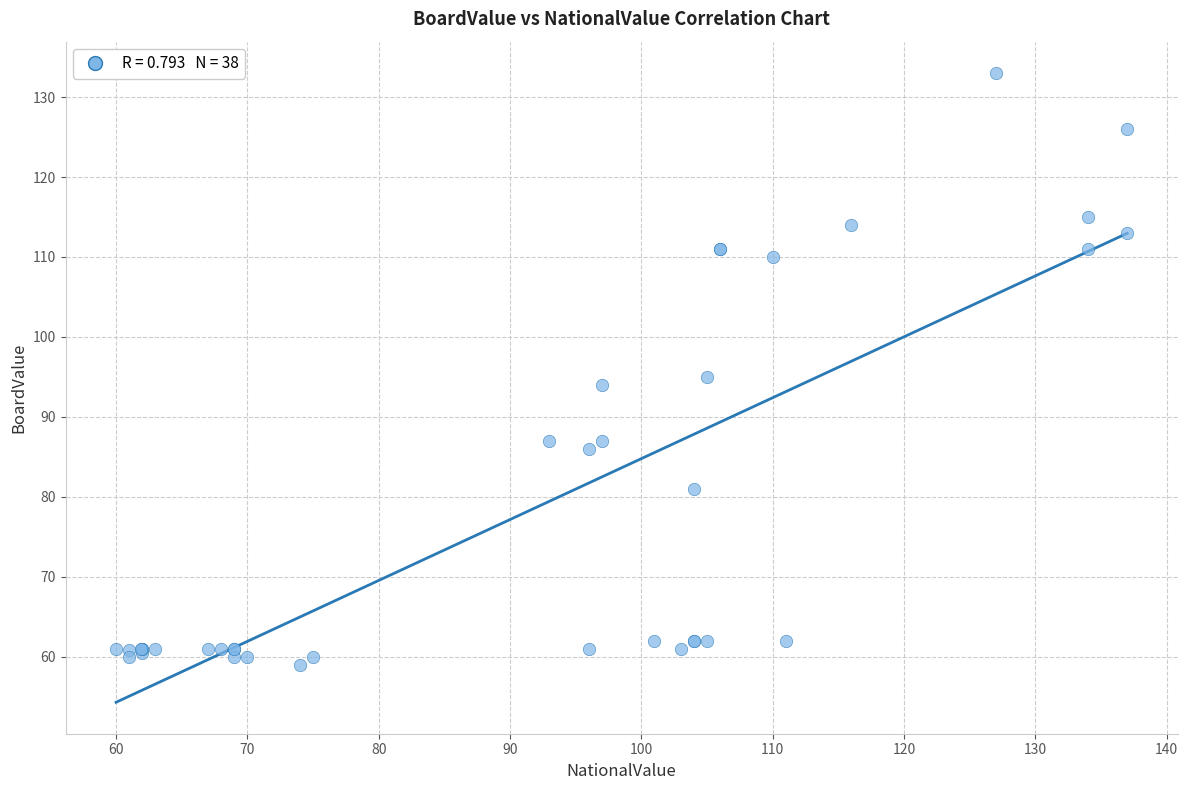

What Y value in the scatter plot is closest to 96?

95.0